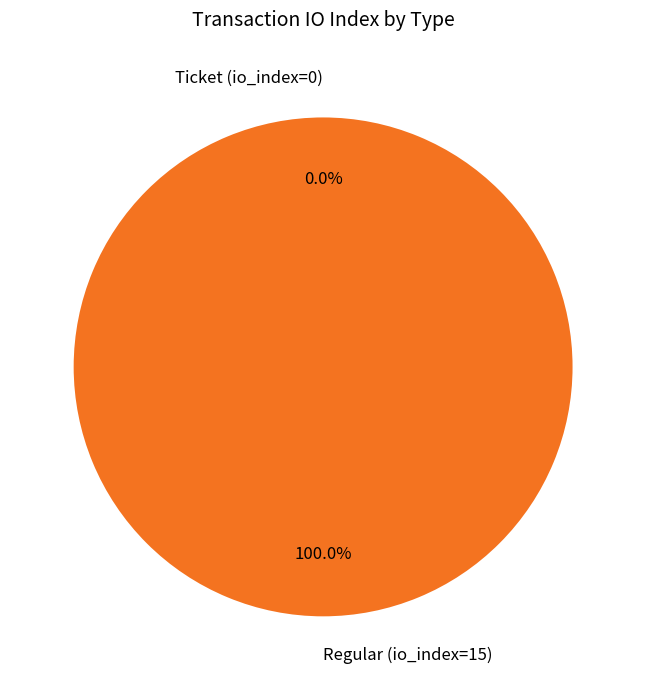

The Regular (io_index=15) slice represents 100% of the pie. True or false?

True